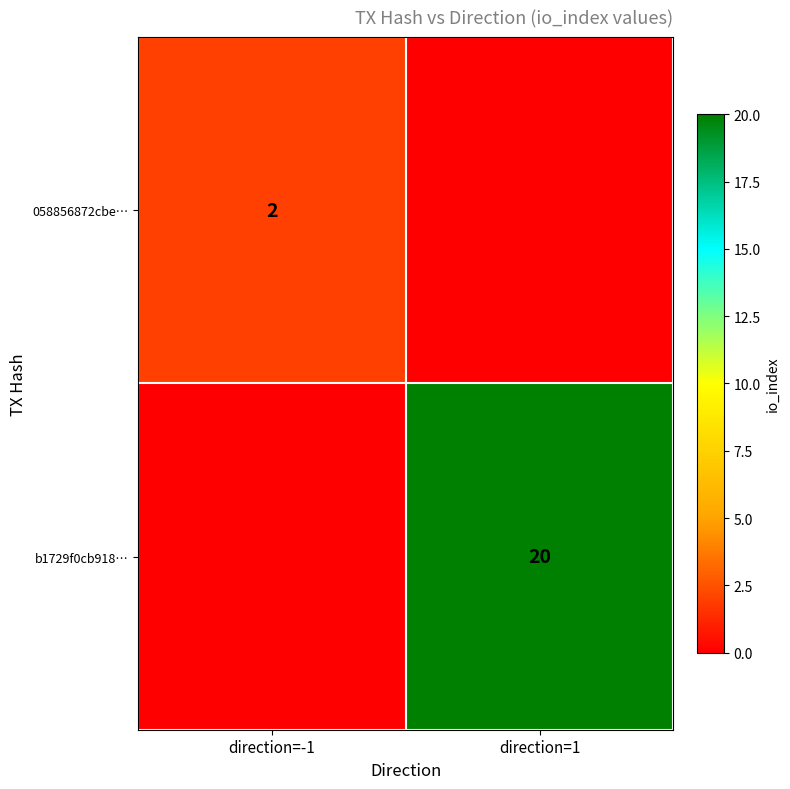

True or false: 058856872cbe… has a value of 2 at direction=-1.

True